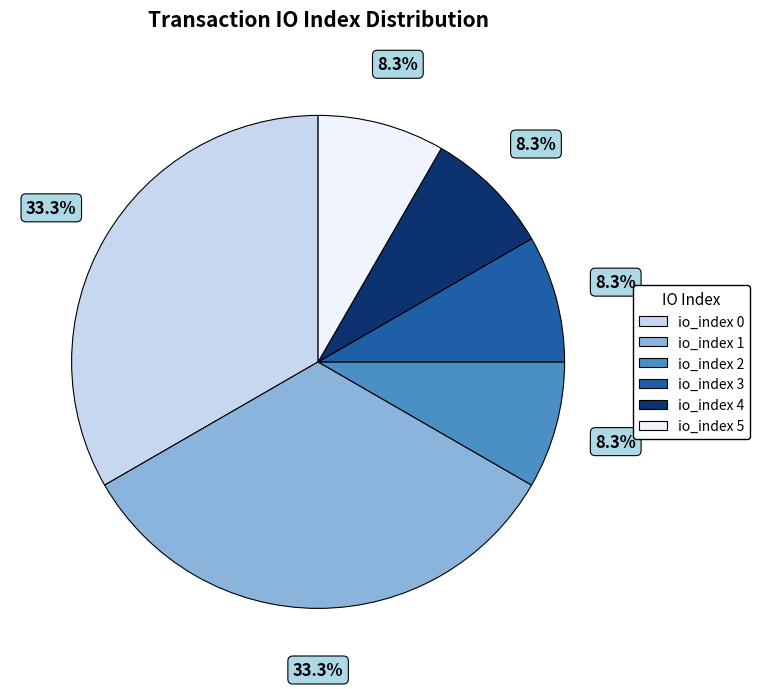

Combined, what portion of the pie is io_index 0 and io_index 1?

66.7%